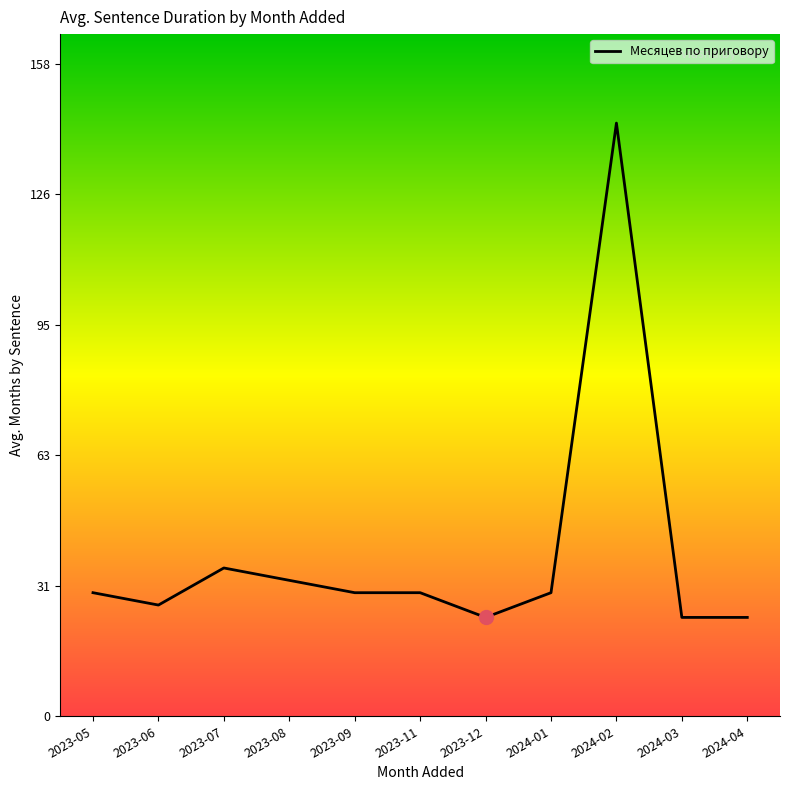

What is the difference between the second highest and minimum values?

12